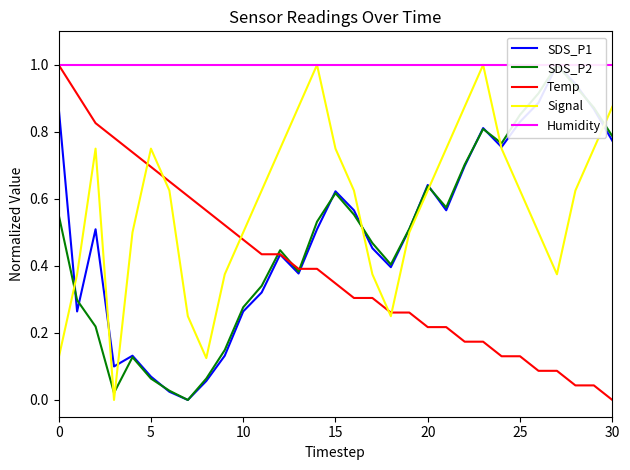

Is this an area chart (filled region under the line)?

No